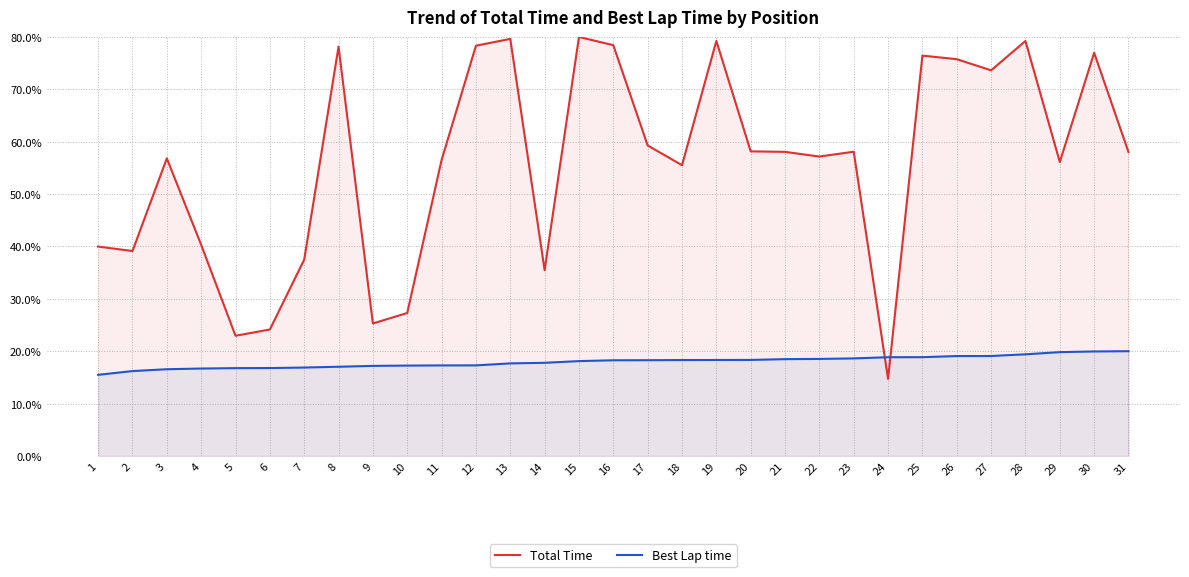

How many values in the Best Lap time series exceed 18?

17